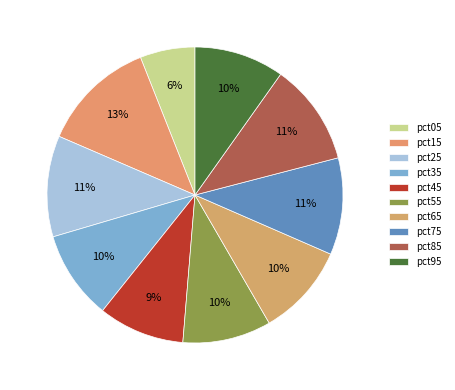

Is it true that pct85 is 11% of the pie?

True